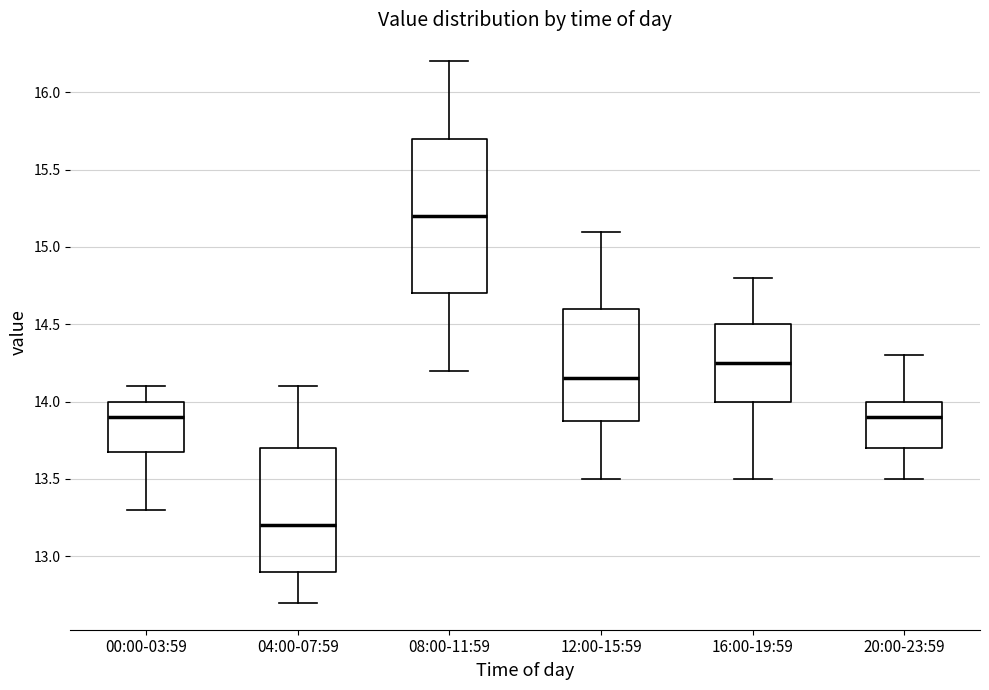

Which box is the tallest, from its lower edge to its upper edge?

08:00-11:59